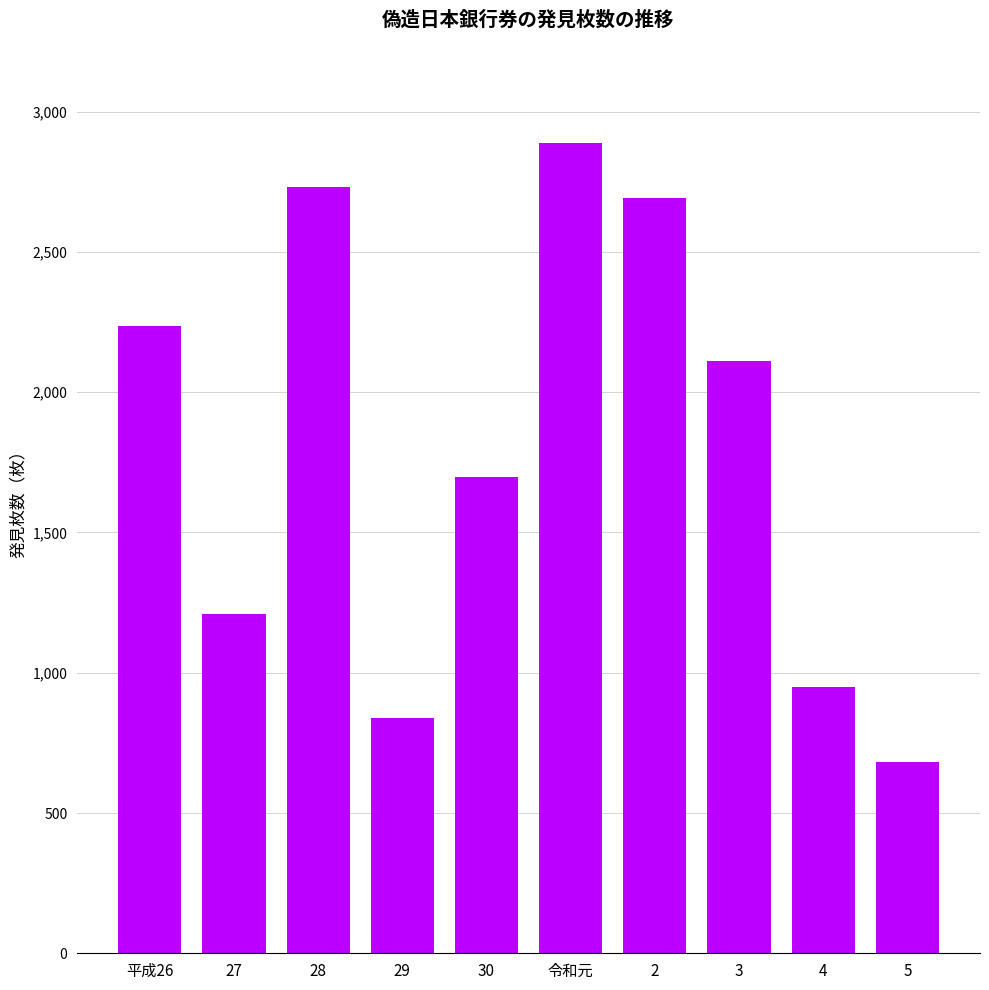

True or false: the data shows 262 at 5.

False